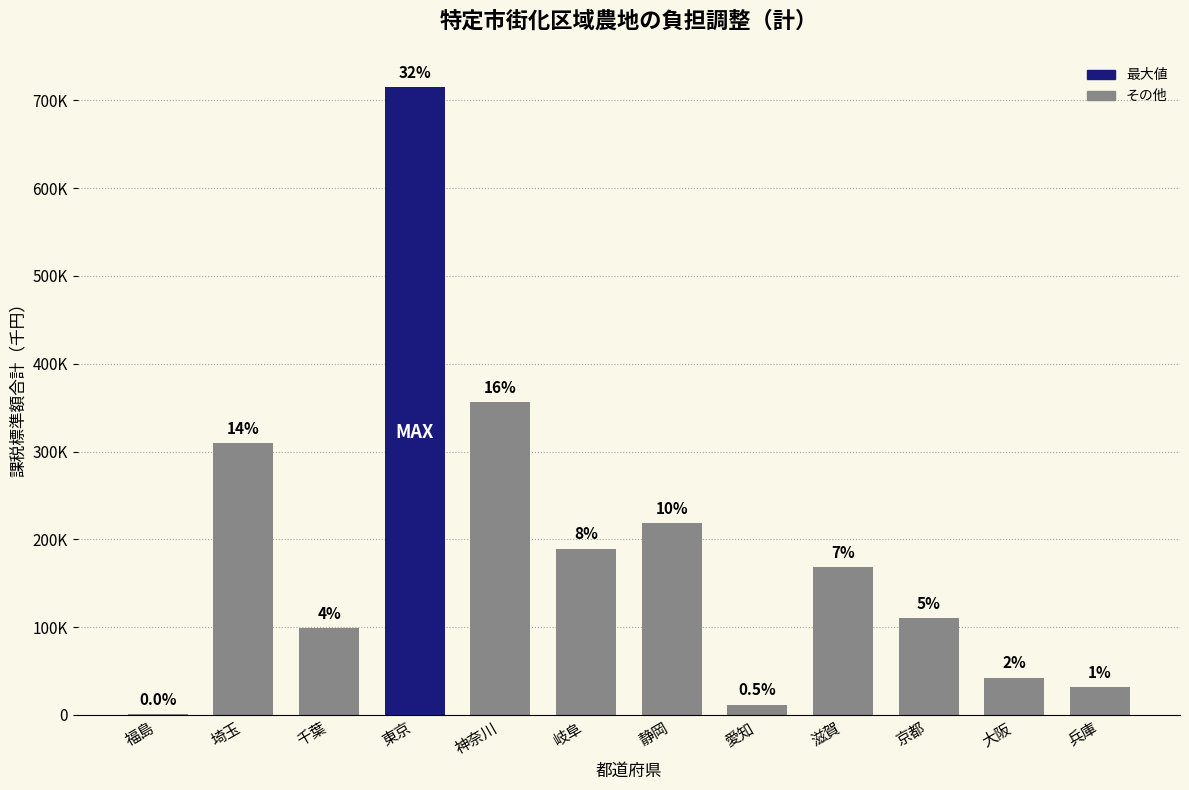

Are the bars horizontal?

No